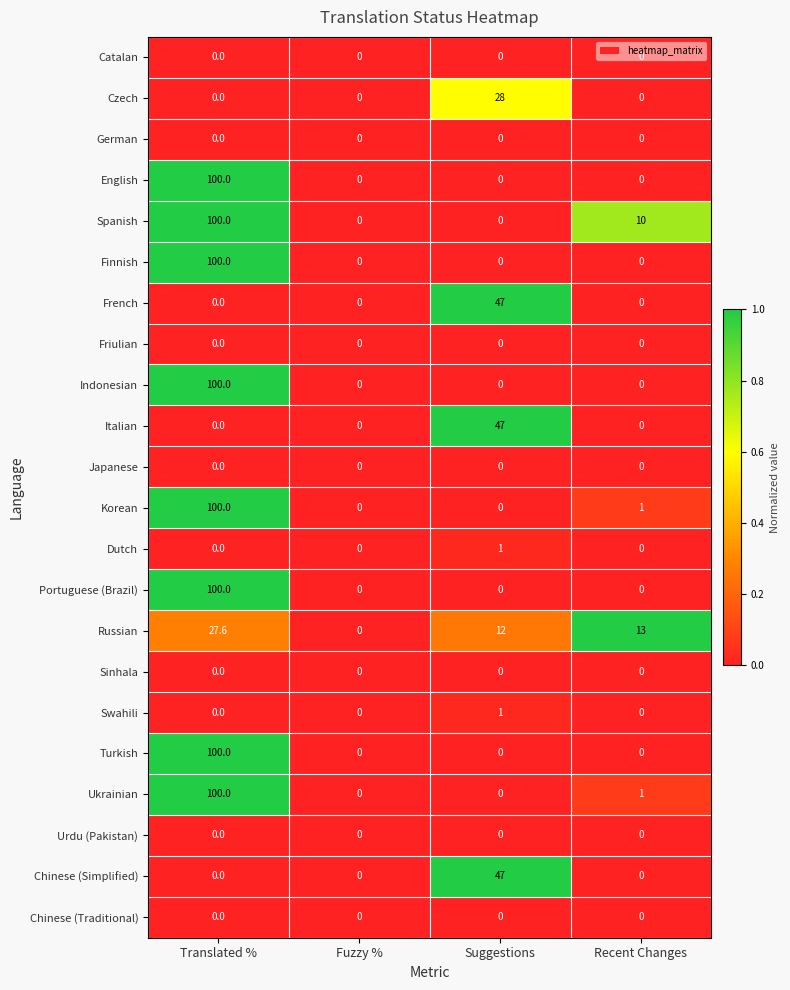

How many English values are between 0 and 100?

4